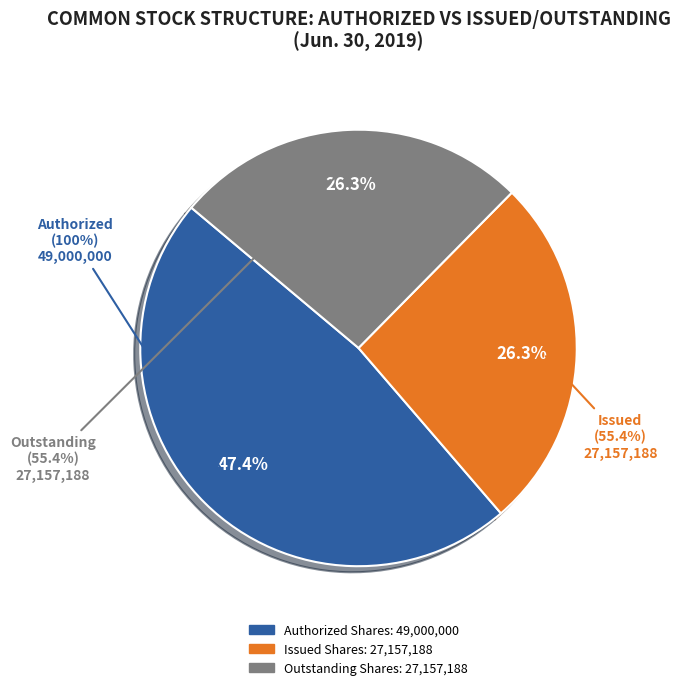

Does any single category account for the majority?

No